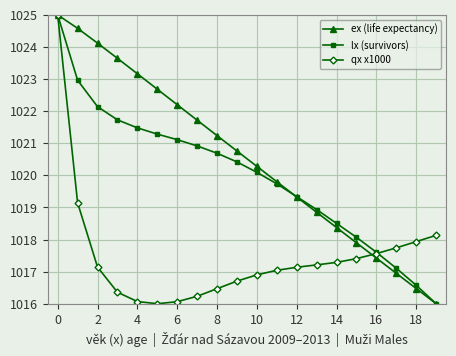

How many values in the ex (life expectancy) series are below 1020?

9